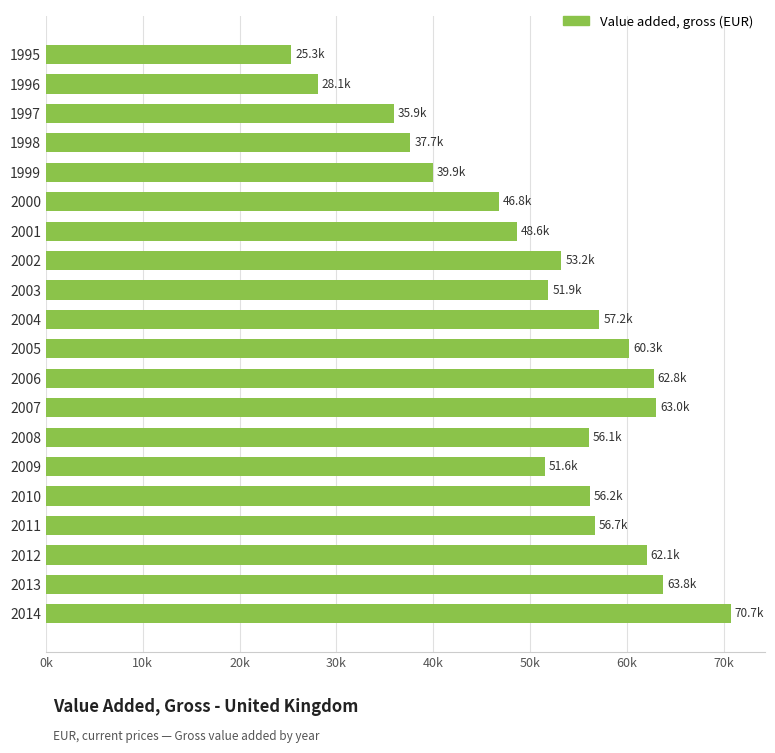

Does the chart contain any negative values?

No